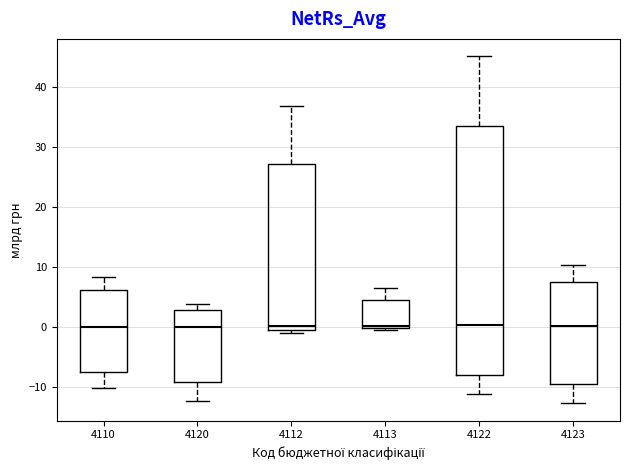

Reading left to right, transcribe this box plot: for each box, give where its median line is, the range the box spans, and where its two whiskers end, as read against the y-axis. The values are not printed on the chart, so give them approximately, as read against the axis.

4110: median 0, box -8 to 6, whiskers -10 to 8
4120: median 0, box -9 to 3, whiskers -12 to 4
4112: median 0, box -1 to 27, whiskers -1 (just below the box's lower edge) to 37
4113: median 0 (just above the box's lower edge), box 0 to 5, whiskers 0 to 6
4122: median 0, box -8 to 33, whiskers -11 to 45
4123: median 0, box -9 to 7, whiskers -13 to 10